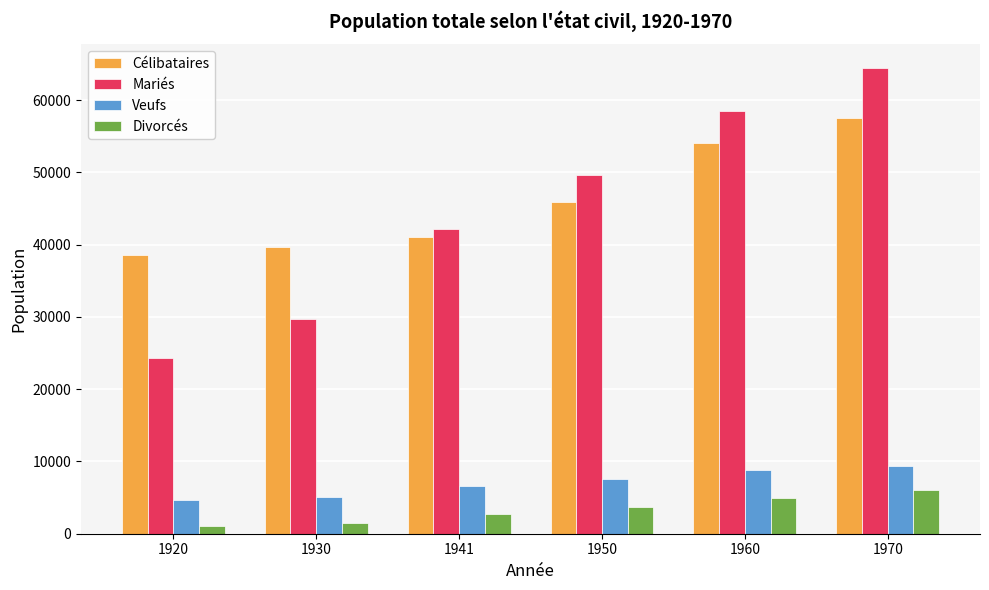

The value of Veufs at 1930 is 5048. True or false?

True